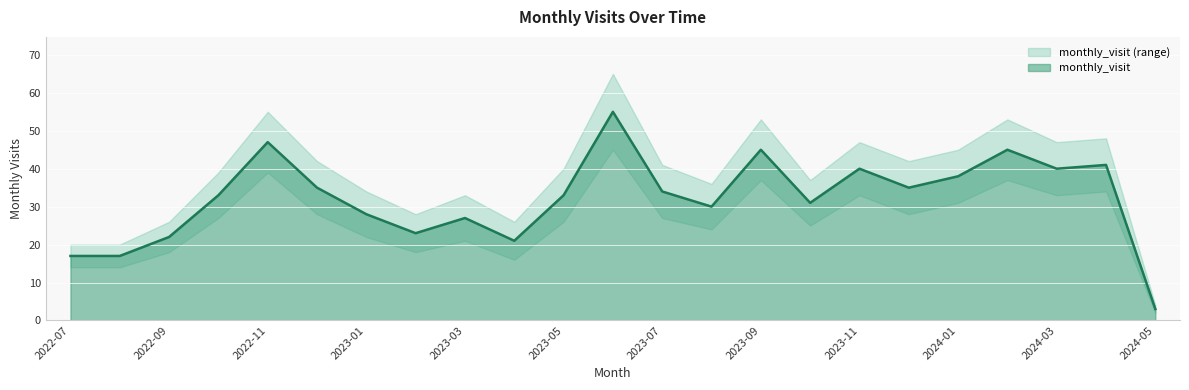

Reading right to left, what are all the values shown in this chart?

3	41	40	45	38	35	40	31	45	30	34	55	33	21	27	23	28	35	47	33	22	17	17